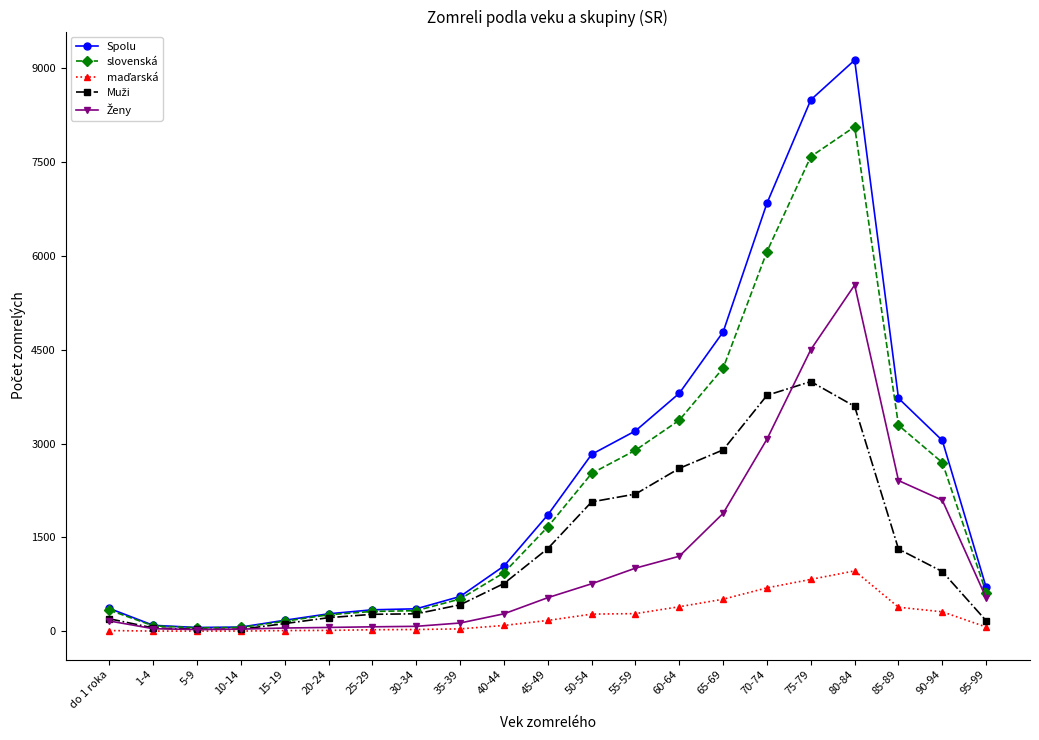

Which series has the largest range (max minus min)?

Spolu